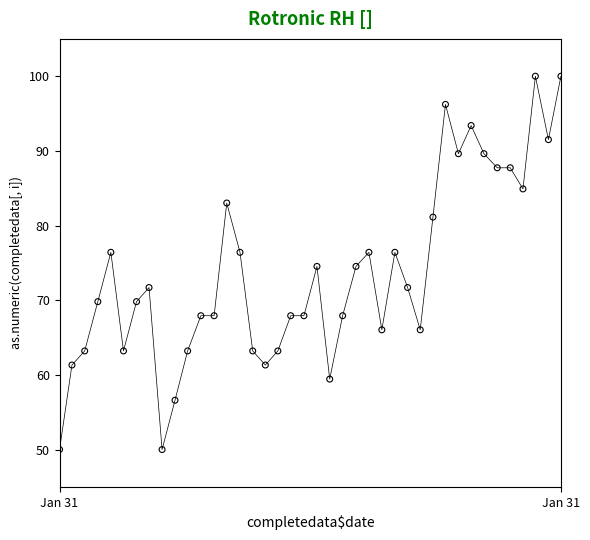

What is the range of Y values (max minus min)?

50.0